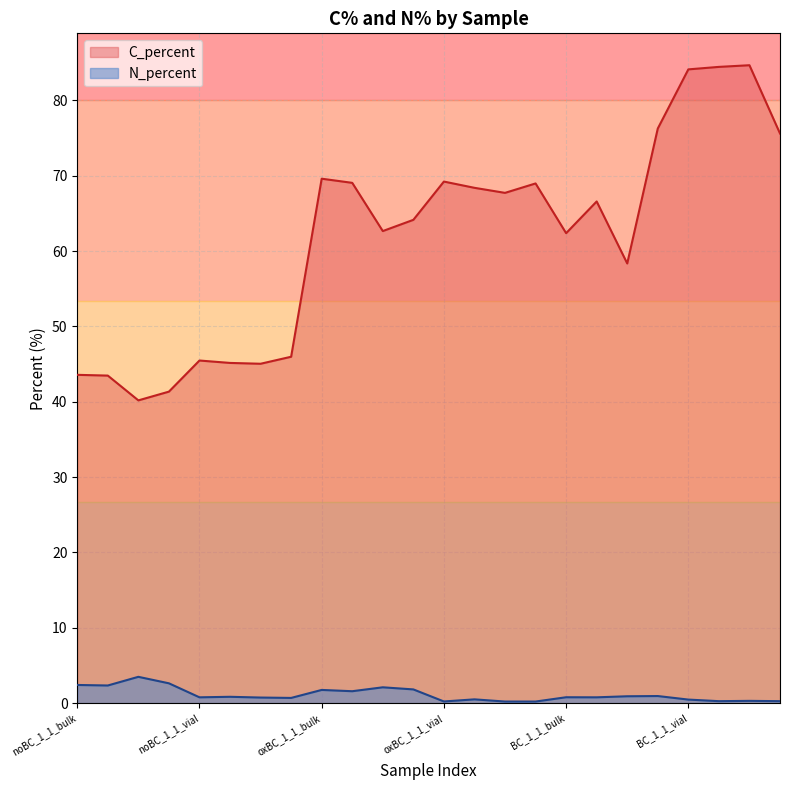

True or false: N_percent and C_percent intersect in this chart.

False